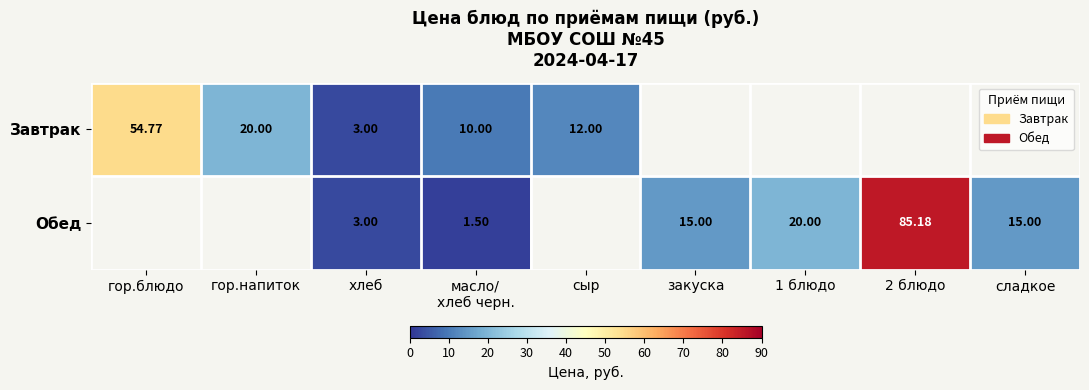

Is the value of Обед at гор.напиток greater than the value of Завтрак at сыр?

No